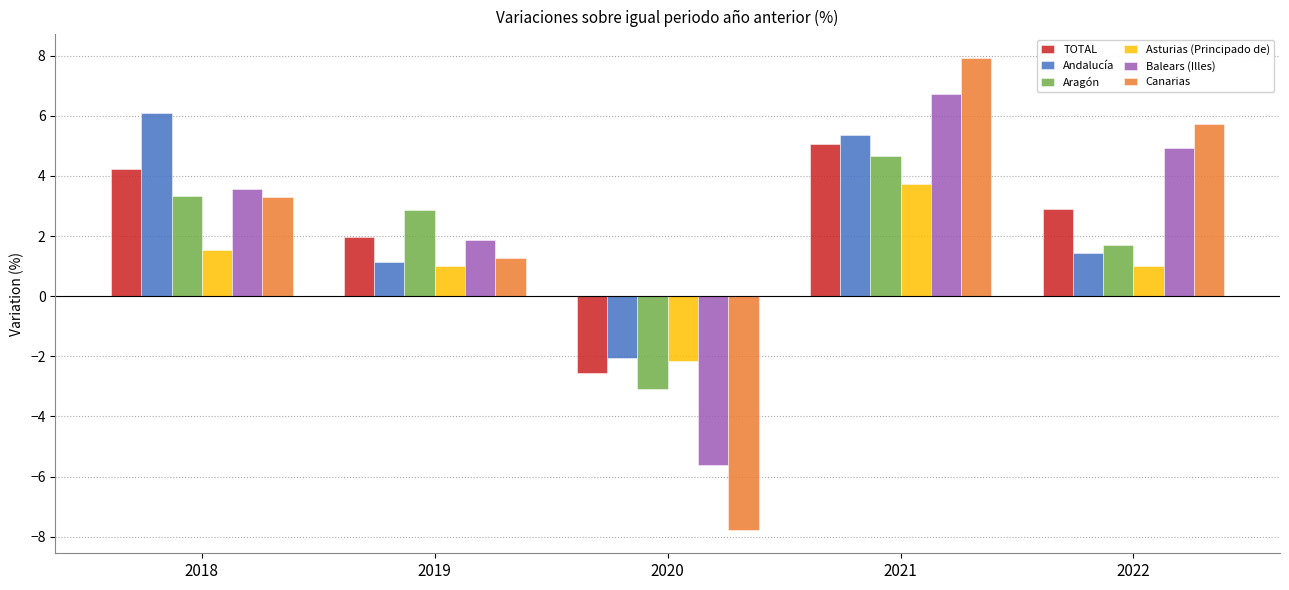

At how many categories does at least one series exceed 5?

3